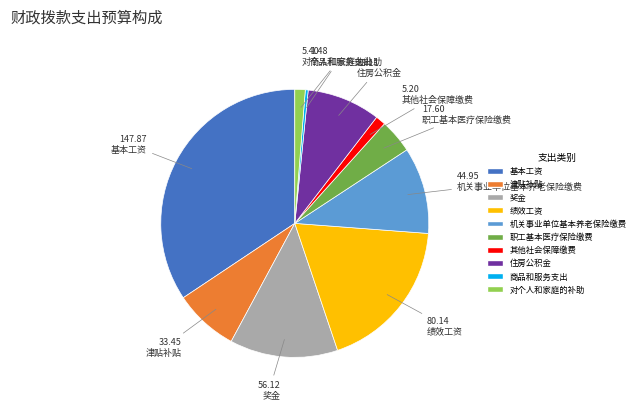

Count the number of slices in the pie.

10